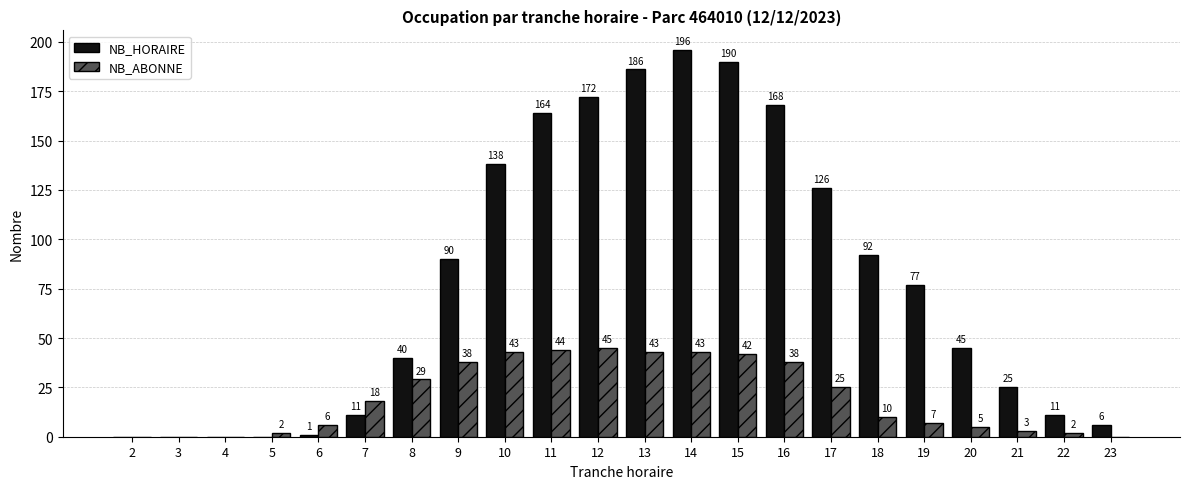

Which series has the largest total across all categories?

NB_HORAIRE